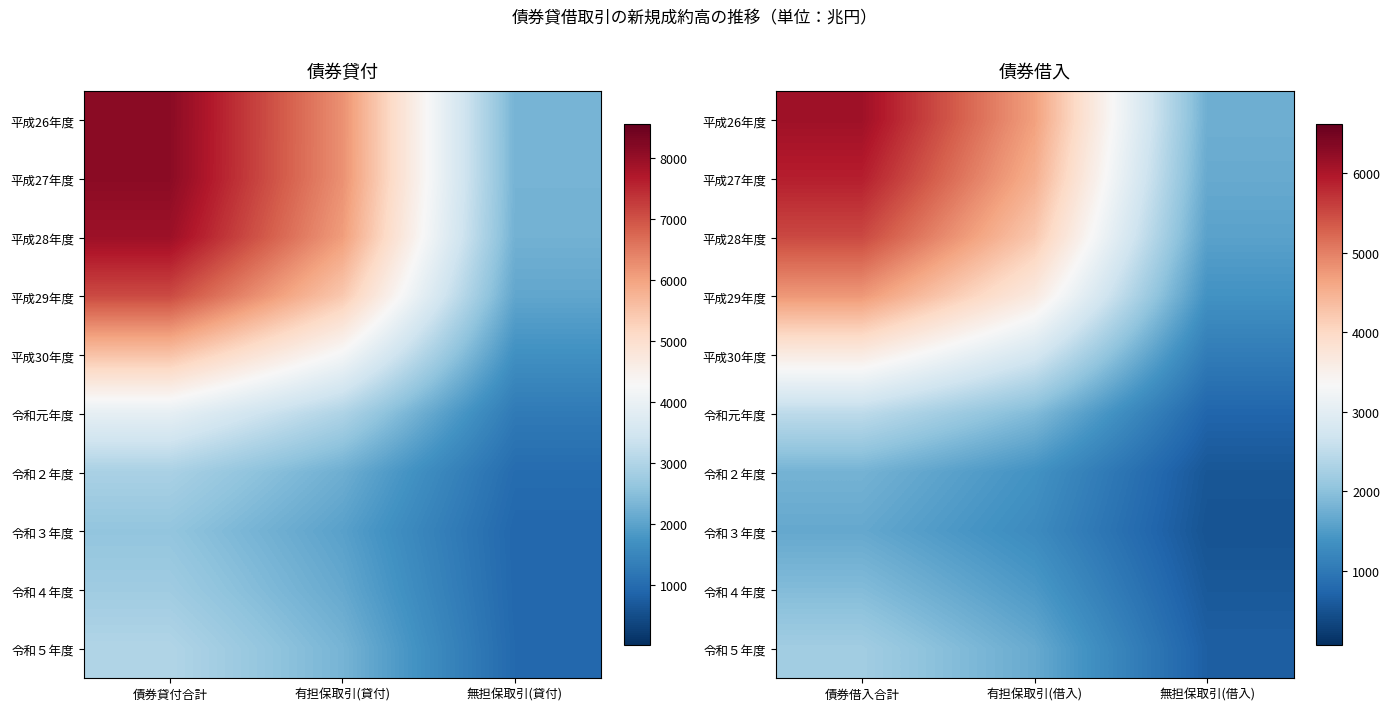

Is it true that 令和３年度 equals 505.5 at 無担保取引(借入)?

True